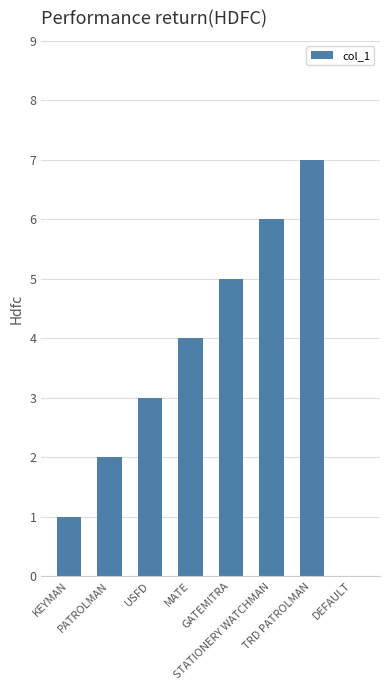

What is the change in value from GATEMITRA to DEFAULT?

-5